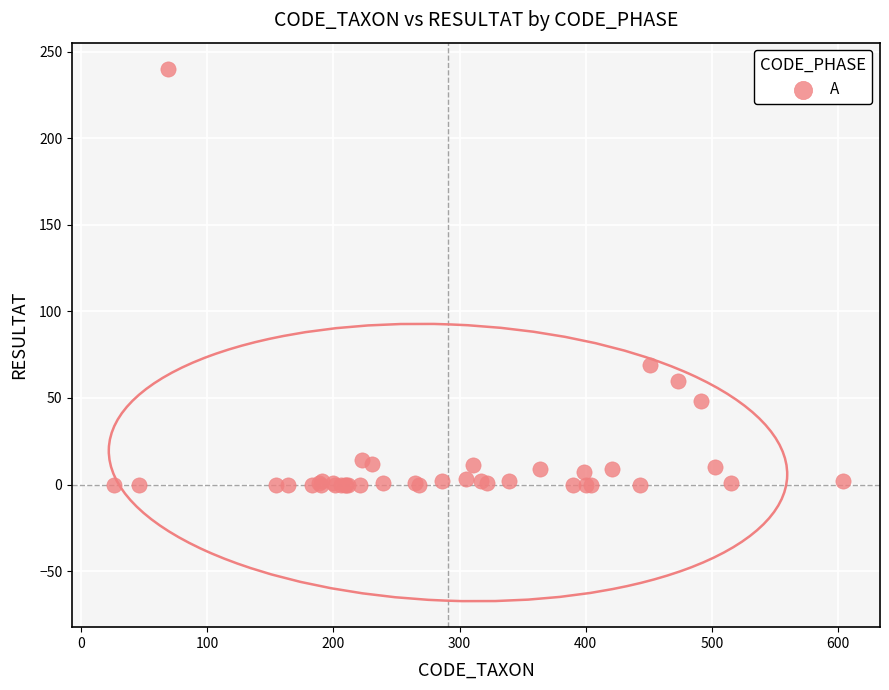

What Y value in the scatter plot is closest to 120?

69